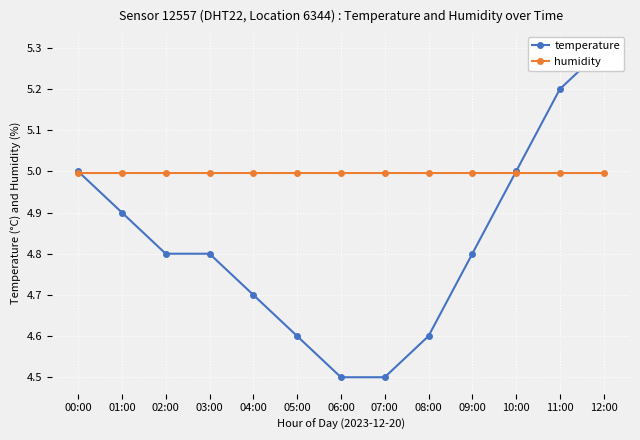

What is the label of the 11th point from the left?

10:00